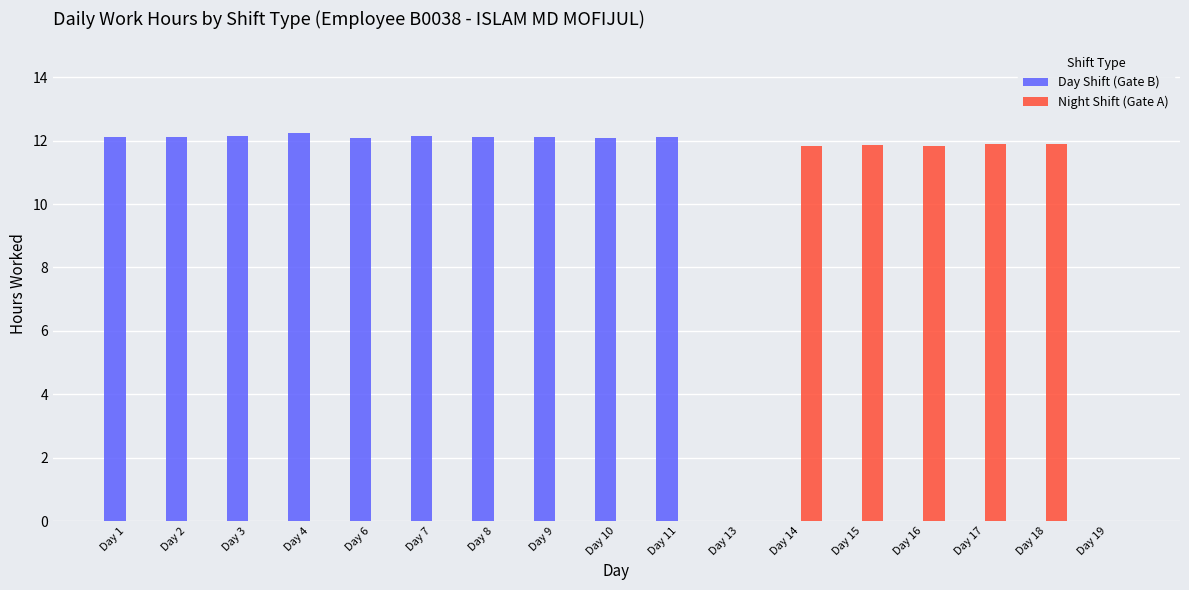

What are all the series names shown in the legend?

Day Shift (Gate B), Night Shift (Gate A)